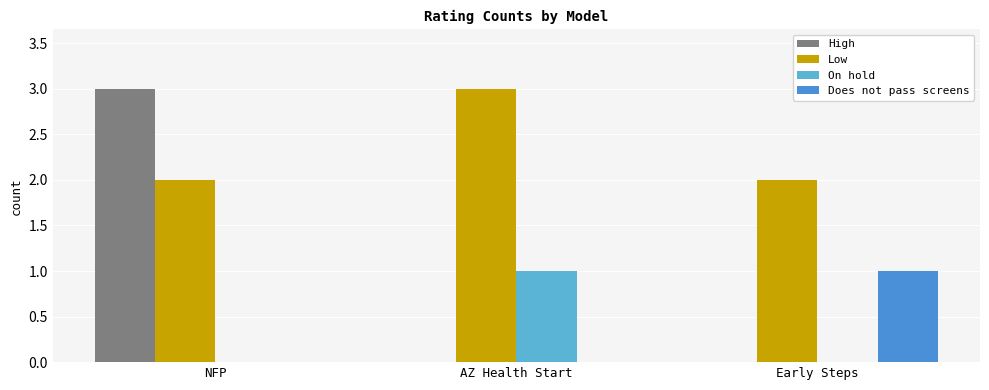

Count the number of categories in the chart.

3